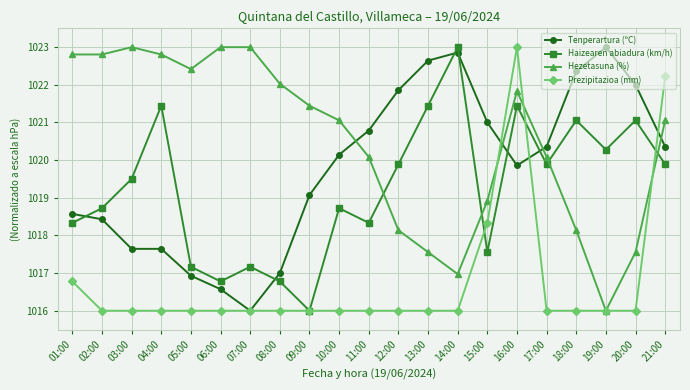

Read the Hezetasuna (%) value at 12:00.

1018.1